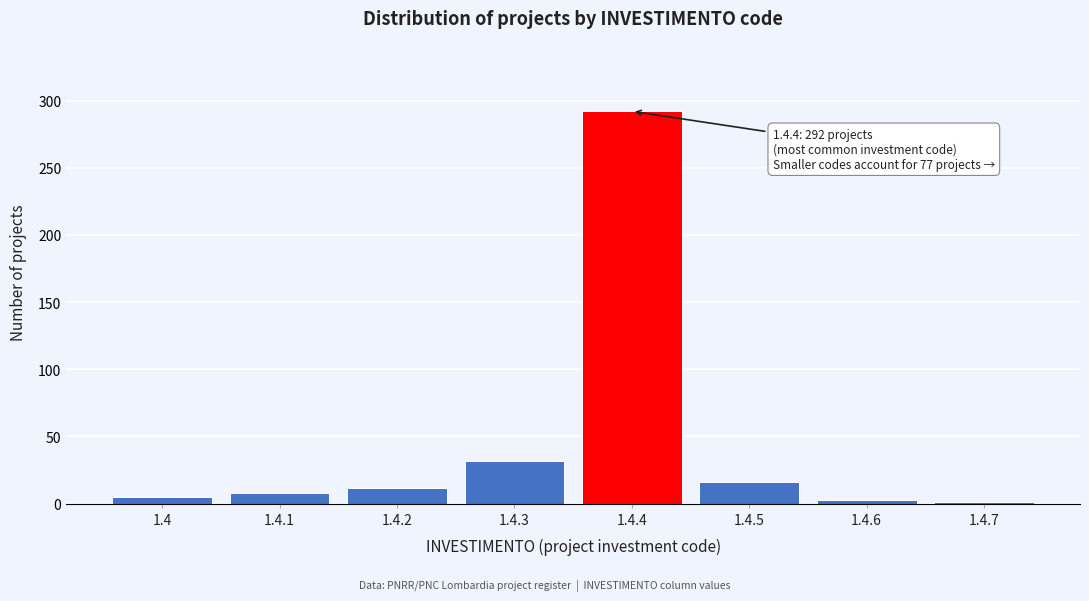

Reading right to left, transcribe all the data shown in this chart.

1.4.7=1	1.4.6=3	1.4.5=16	1.4.4=292	1.4.3=32	1.4.2=12	1.4.1=8	1.4=5